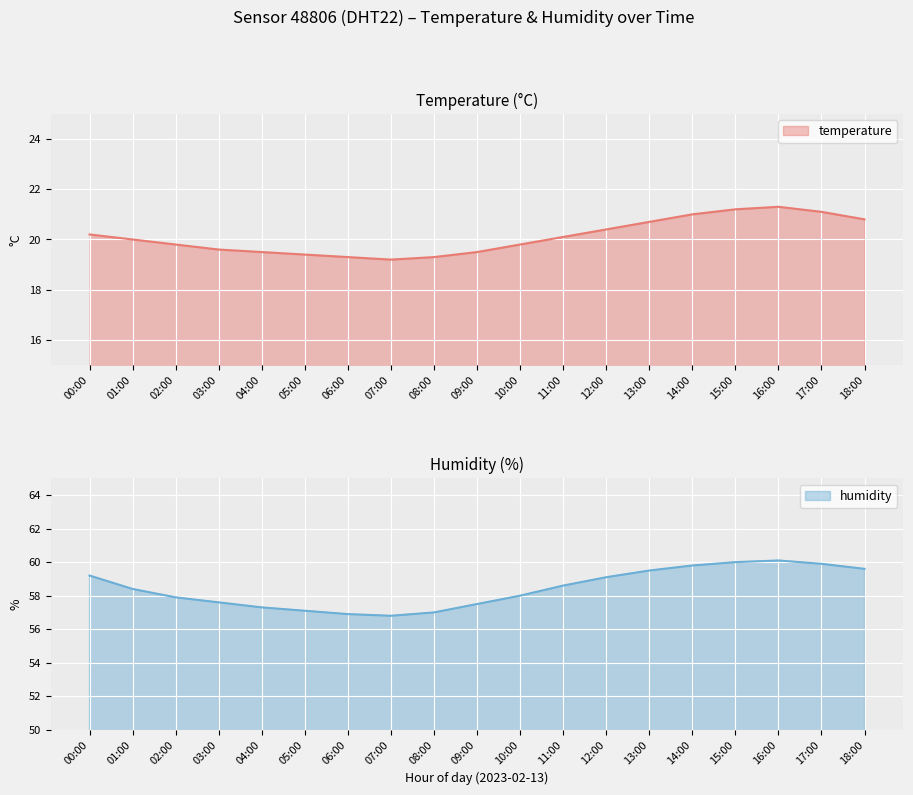

Rank the series at 05:00 from lowest to highest value.

temperature, humidity